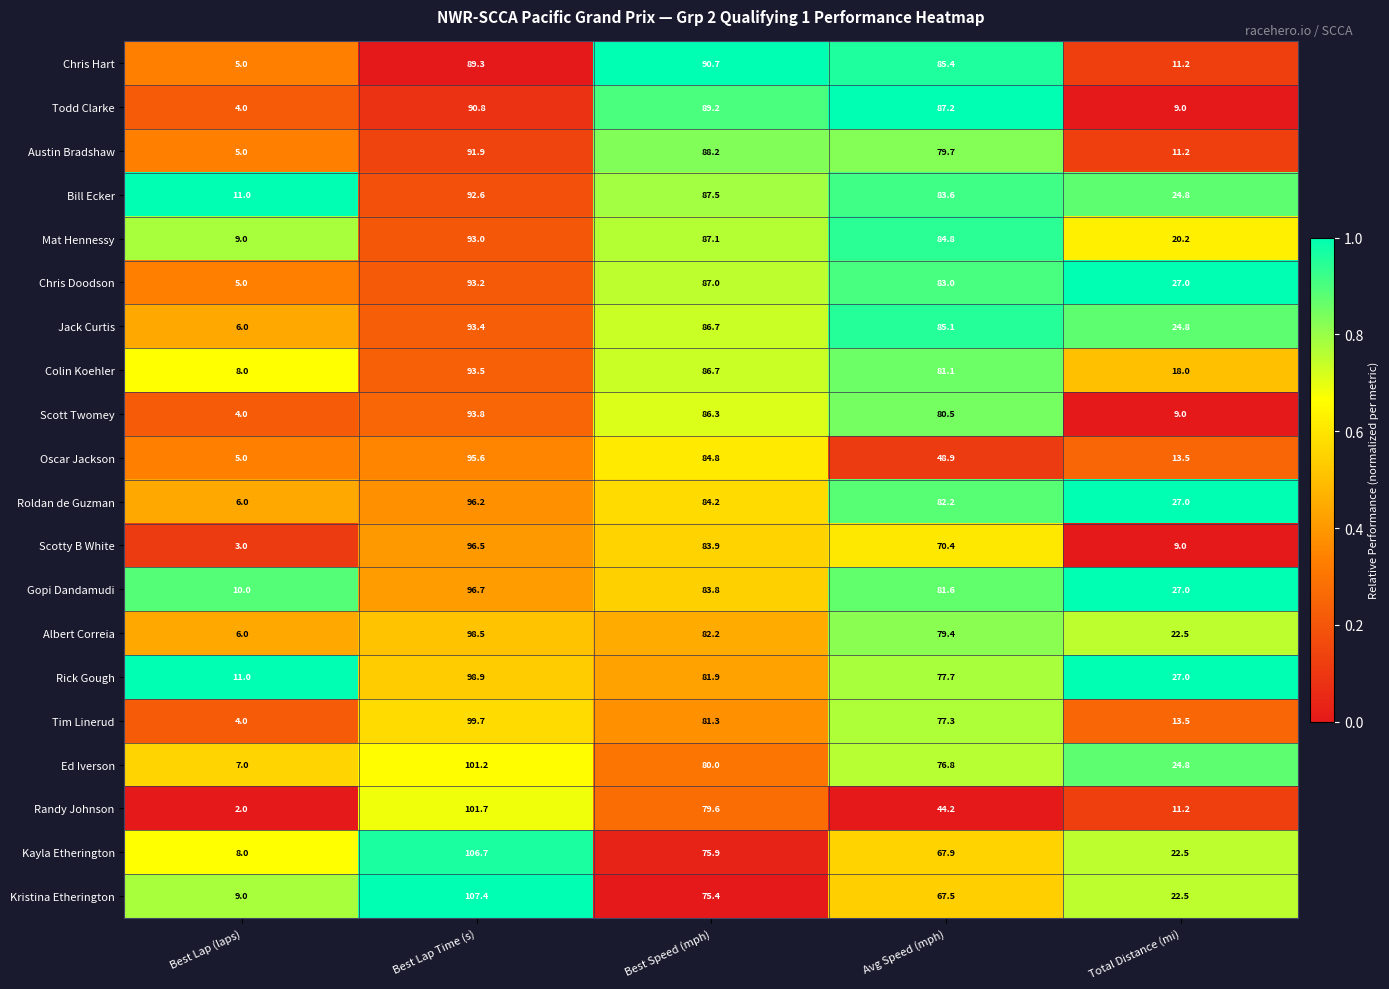

At Avg Speed (mph), list the series in order from smallest to largest.

Randy Johnson, Oscar Jackson, Kristina Etherington, Kayla Etherington, Scotty B White, Ed Iverson, Tim Linerud, Rick Gough, Albert Correia, Austin Bradshaw, Scott Twomey, Colin Koehler, Gopi Dandamudi, Roldan de Guzman, Chris Doodson, Bill Ecker, Mat Hennessy, Jack Curtis, Chris Hart, Todd Clarke